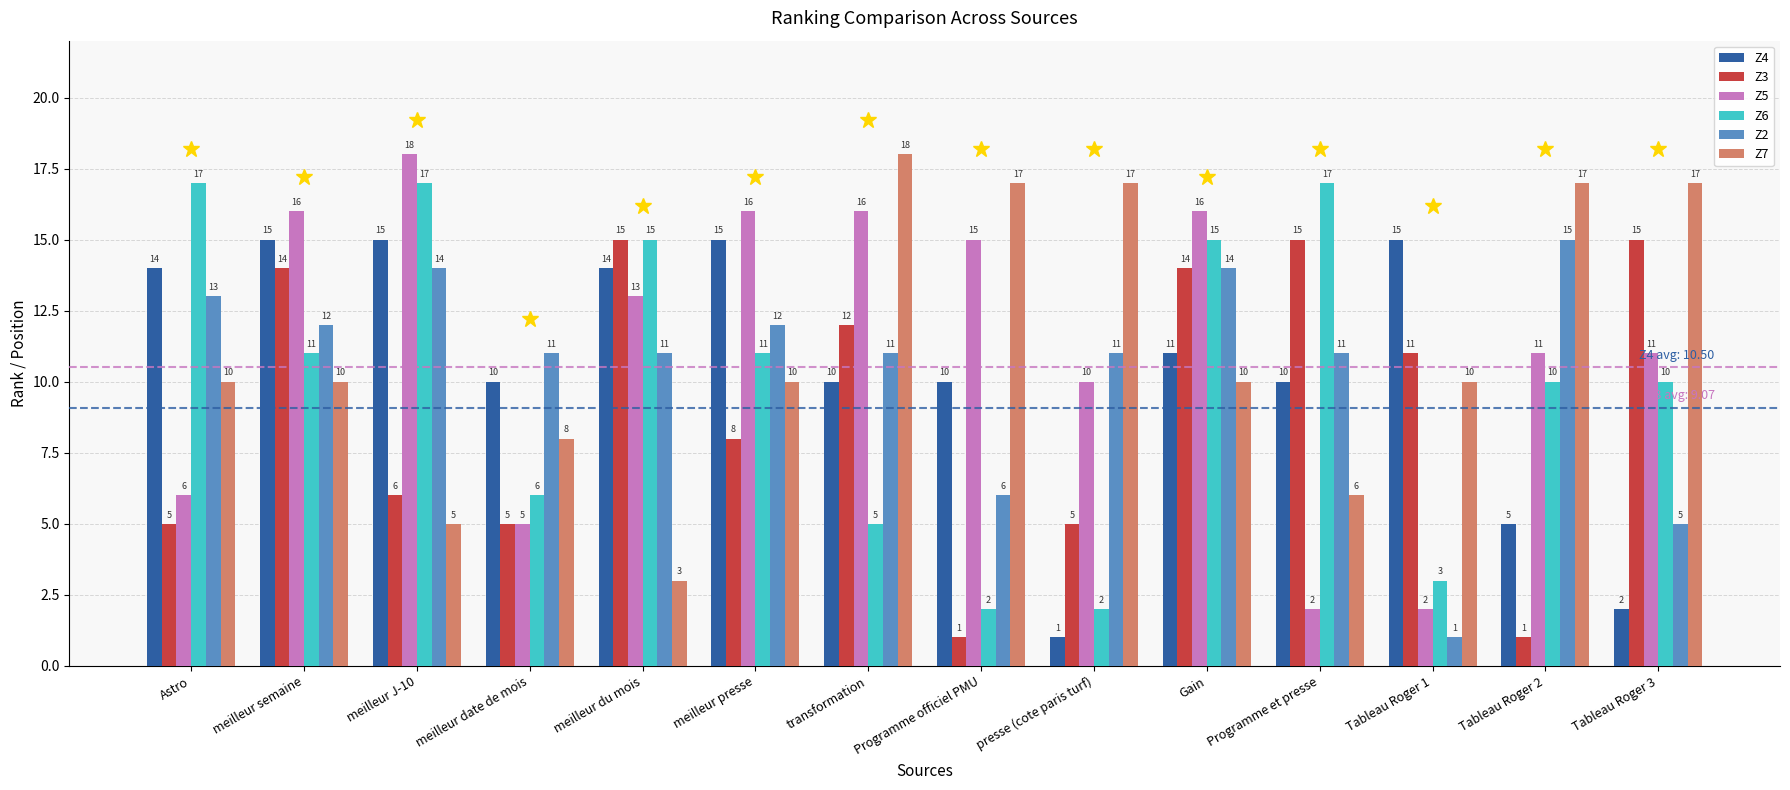

The value of Z4 at Tableau Roger 1 is 21. True or false?

False